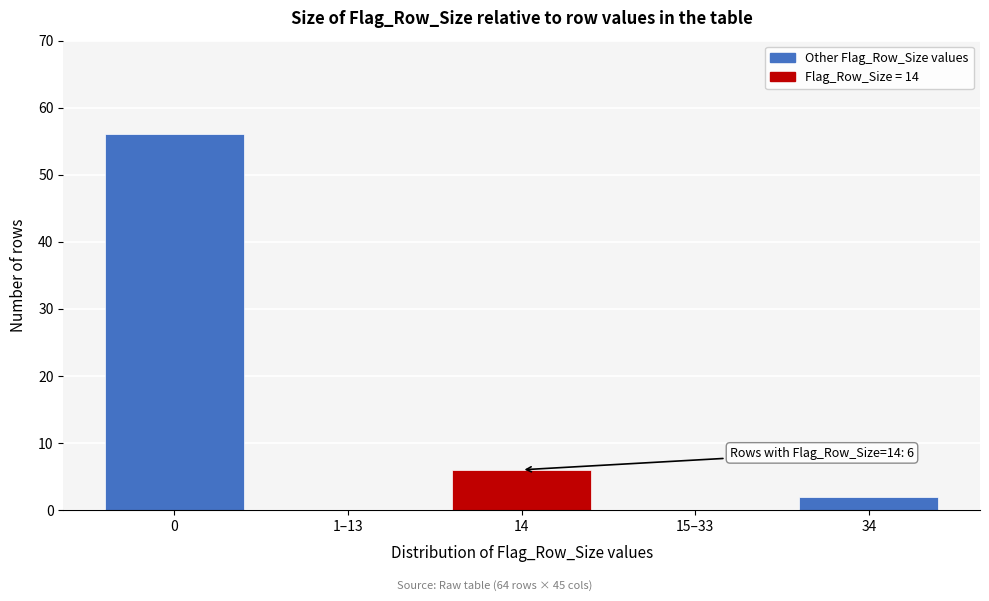

Reading left to right, list all the values displayed in this chart.

0=56	1–13=0	14=6	15–33=0	34=2